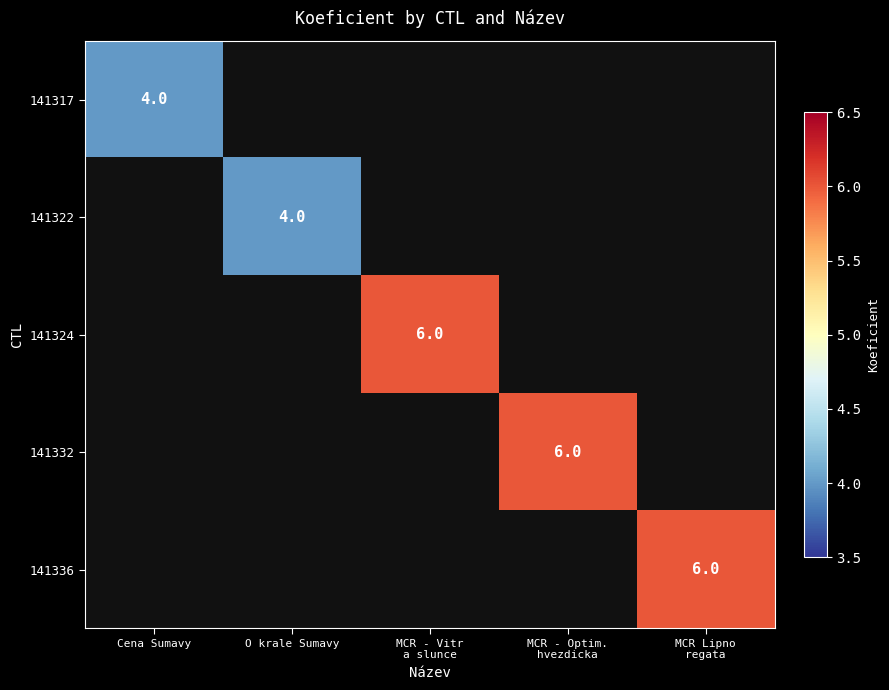

Where is 141317 nearest to the value 4?

Cena Sumavy